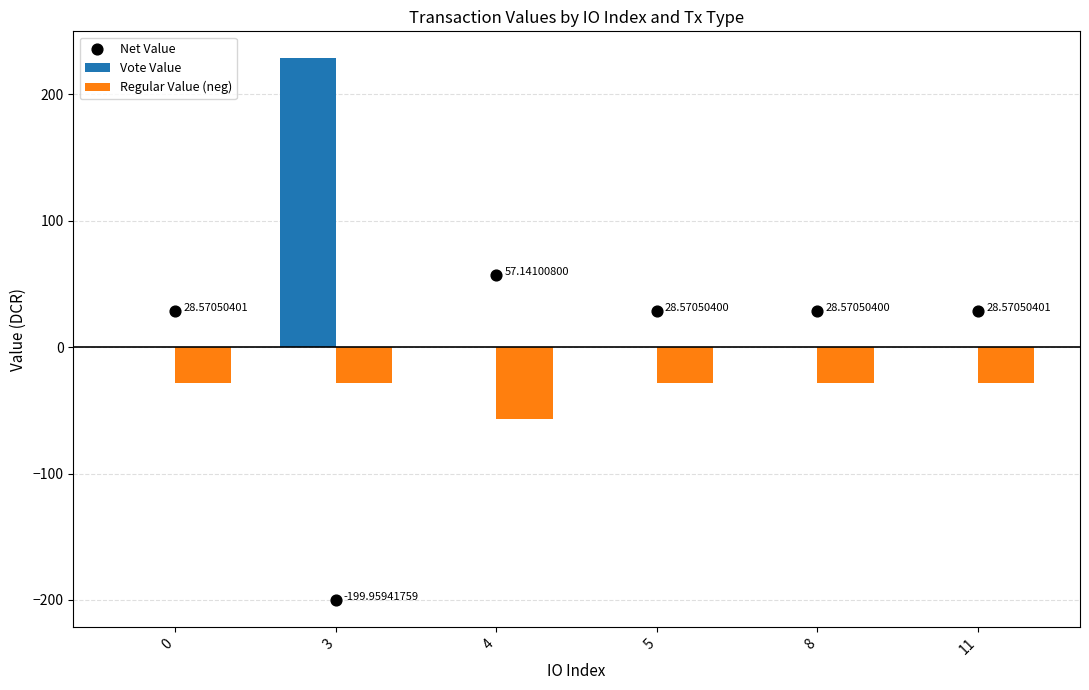

Is the value of Net Value at 5 greater than the value of Vote Value at 8?

Yes